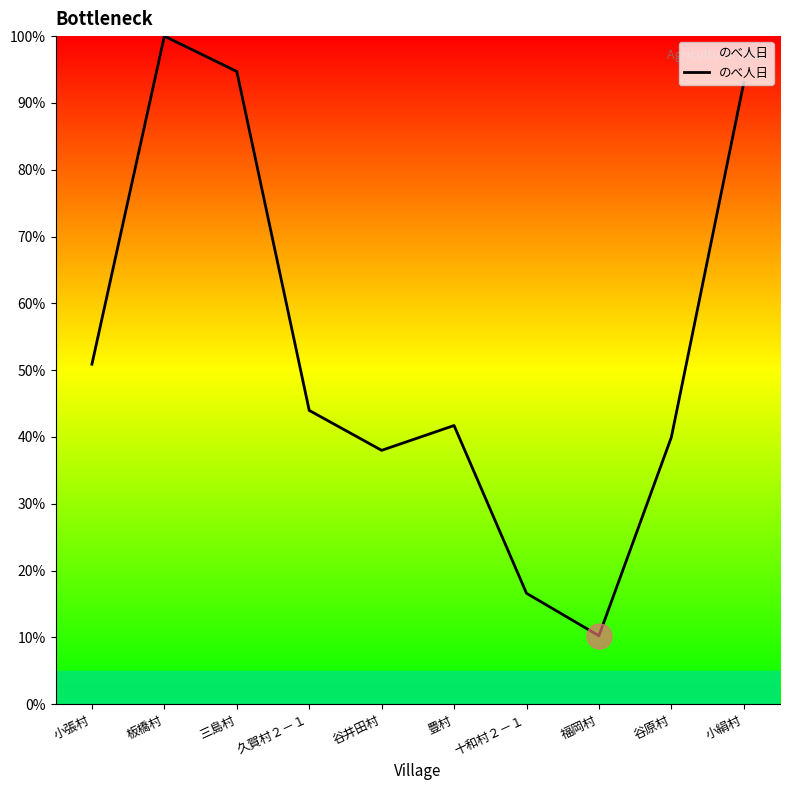

Reading left to right, list all the values displayed in this chart.

50.9	100.0	94.7	44.0	38.0	41.7	16.6	10.2	40.0	93.0